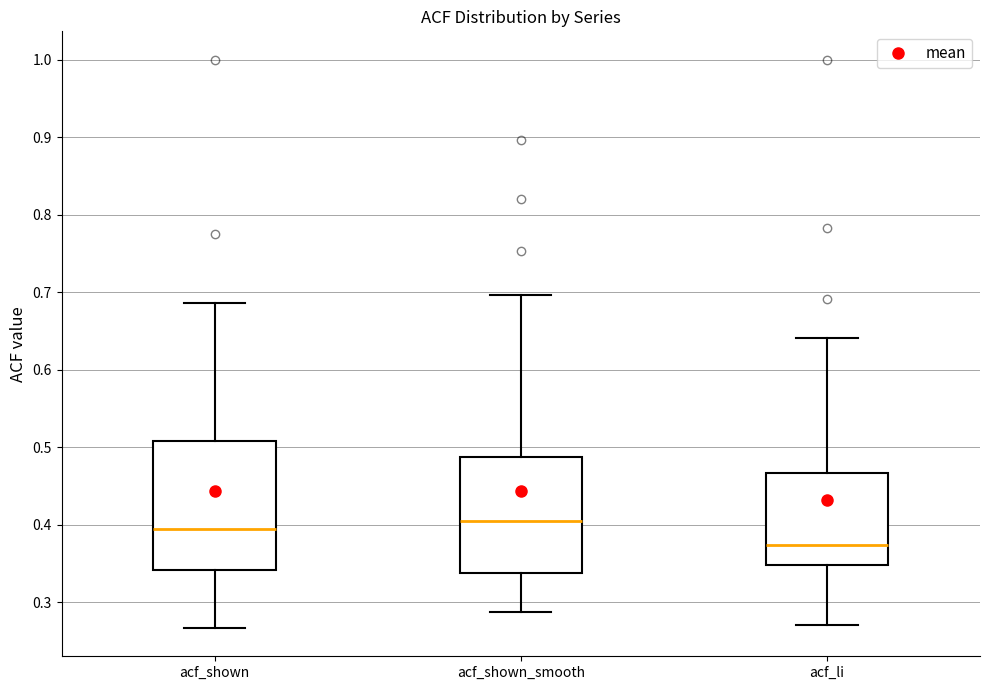

Reading left to right, read every box against the y-axis: the position of its median line, the range the box covers, and the ends of its whiskers. The values are not printed on the chart, so give them approximately, as read against the axis.

acf_shown: median 0.39, box 0.34 to 0.51, whiskers 0.27 to 0.69
acf_shown_smooth: median 0.41, box 0.34 to 0.49, whiskers 0.29 to 0.70
acf_li: median 0.37, box 0.35 to 0.47, whiskers 0.27 to 0.64